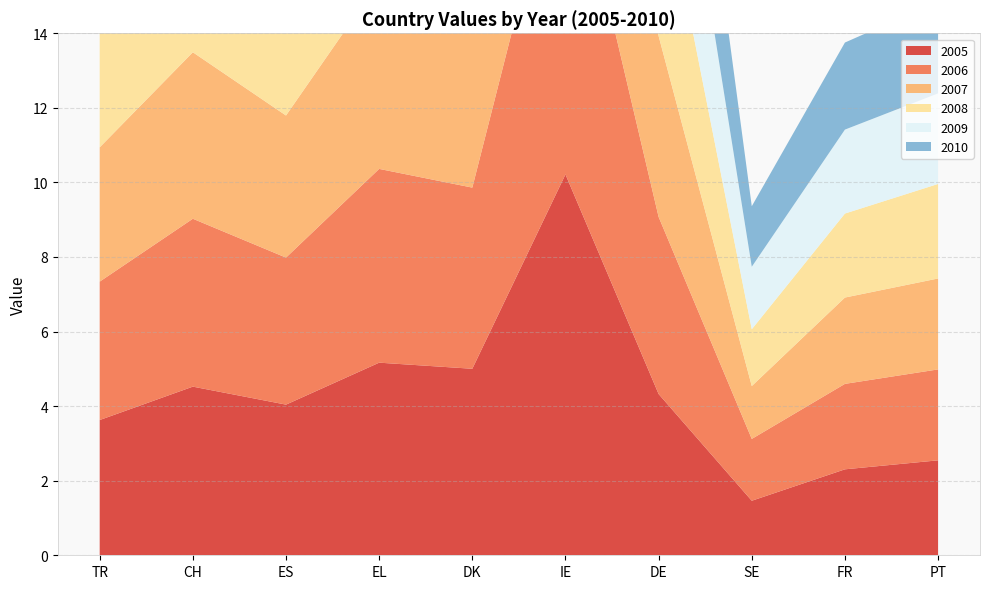

Reading left to right, transcribe all the data shown in this chart.

2005: 3.6	4.5	4.0	5.2	5.0	10.2	4.3	1.5	2.3	2.5
2006: 3.7	4.5	3.9	5.2	4.9	9.5	4.8	1.7	2.3	2.4
2007: 3.6	4.5	3.8	5.0	4.9	9.6	4.9	1.4	2.3	2.4
2008: 3.6	4.5	3.6	4.9	4.7	10.1	4.7	1.5	2.3	2.5
2009: 3.6	4.5	3.9	5.1	4.9	11.0	4.7	1.7	2.3	2.4
2010: 3.7	4.3	4.2	4.8	5.3	12.2	4.7	1.6	2.3	2.5